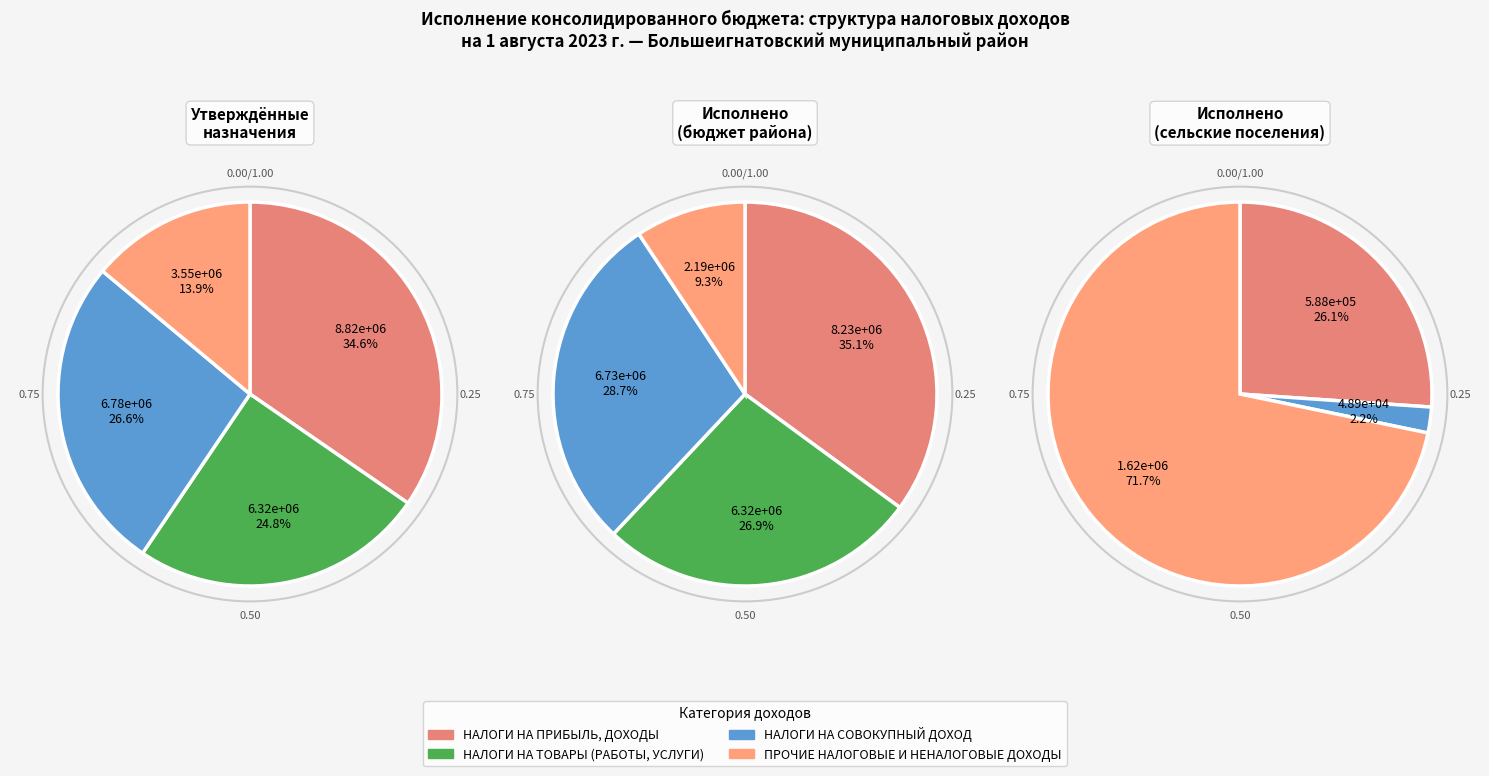

How many segments does this pie chart have?

4